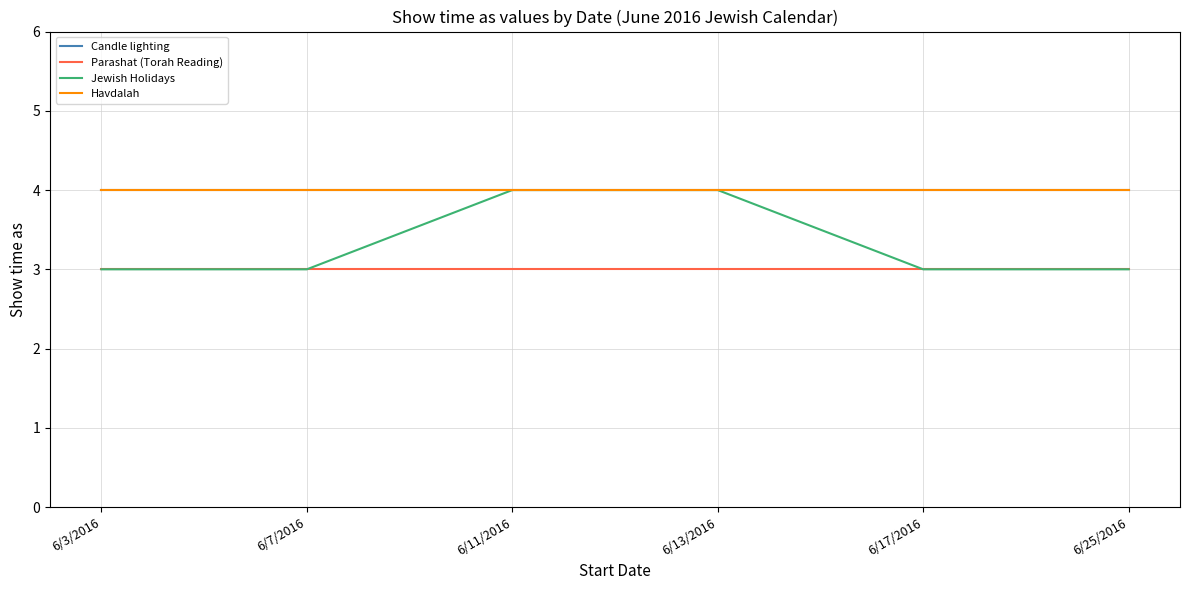

How many lines are shown in the chart?

4